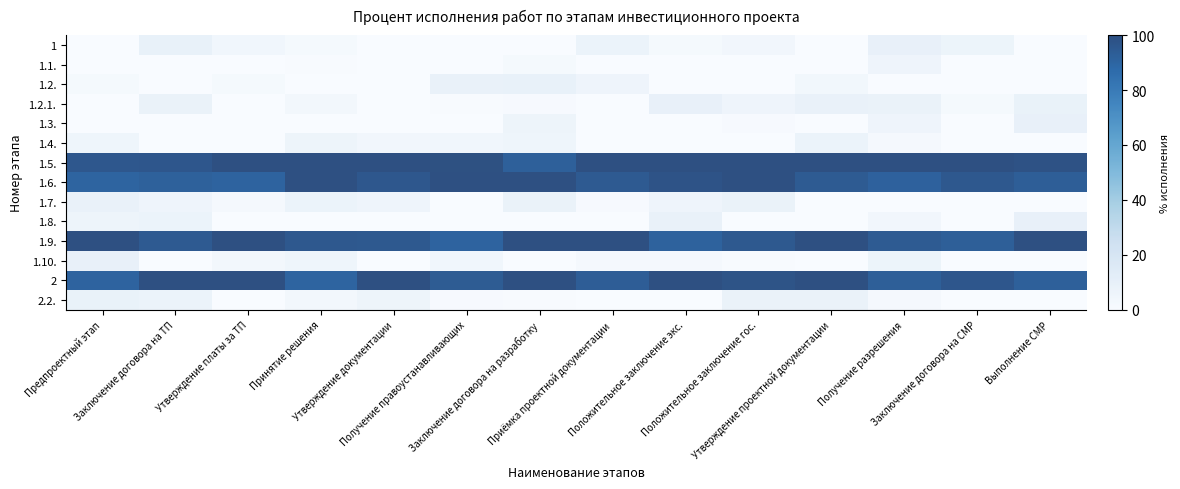

Which category has the lowest value across all series?

Предпроектный этап